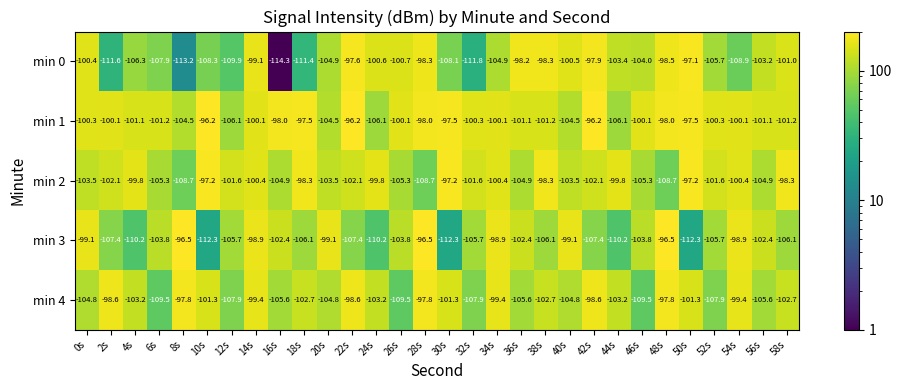

Which series changed the most between 18s and 24s?

min 0